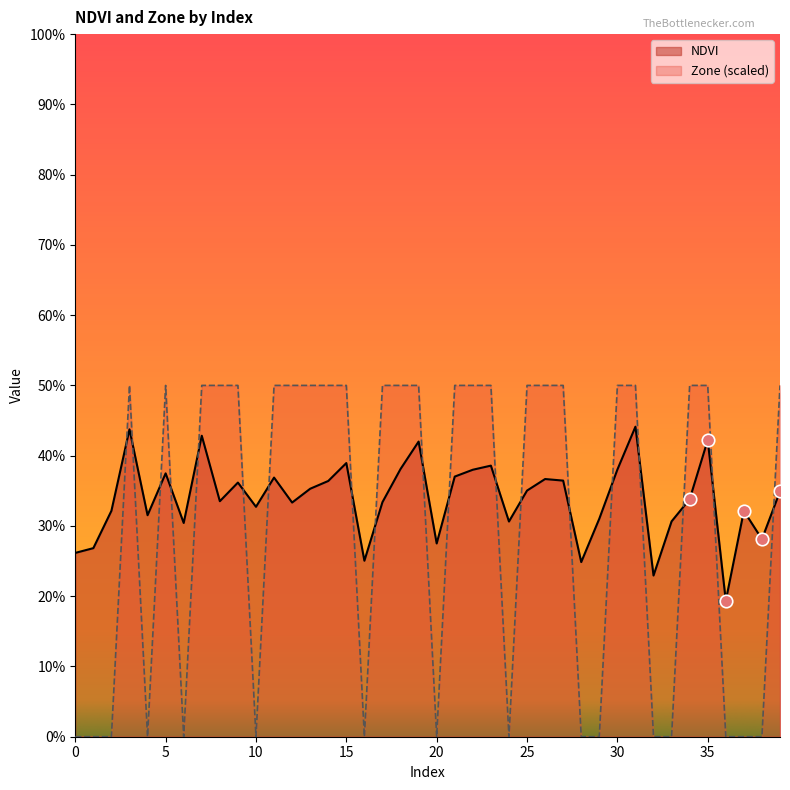

Does the chart have visible grid lines?

No